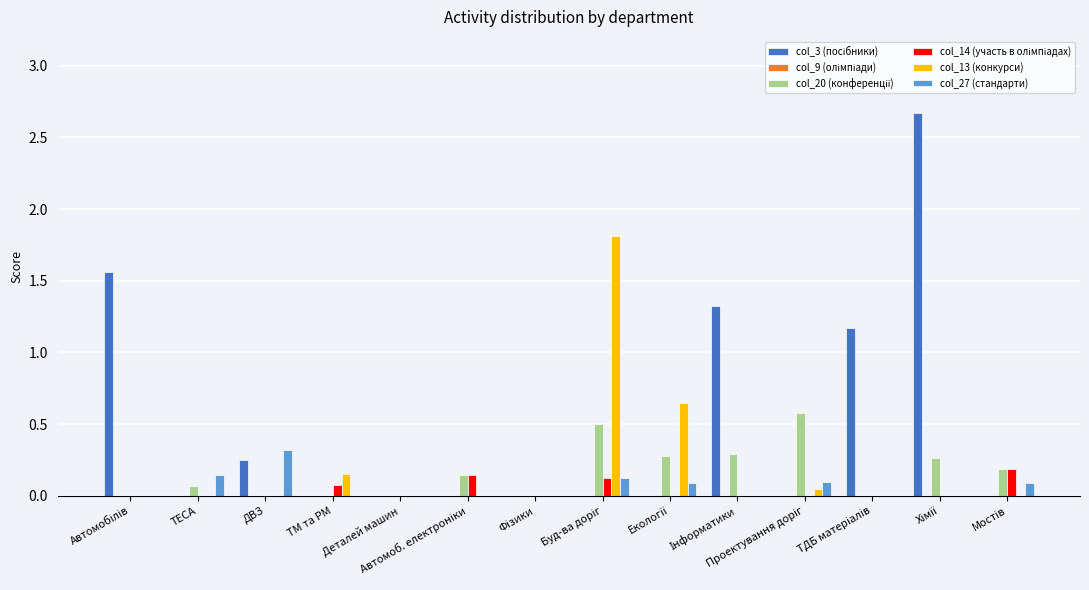

At which label does col_3 (посібники) reach its minimum?

ТЕСА